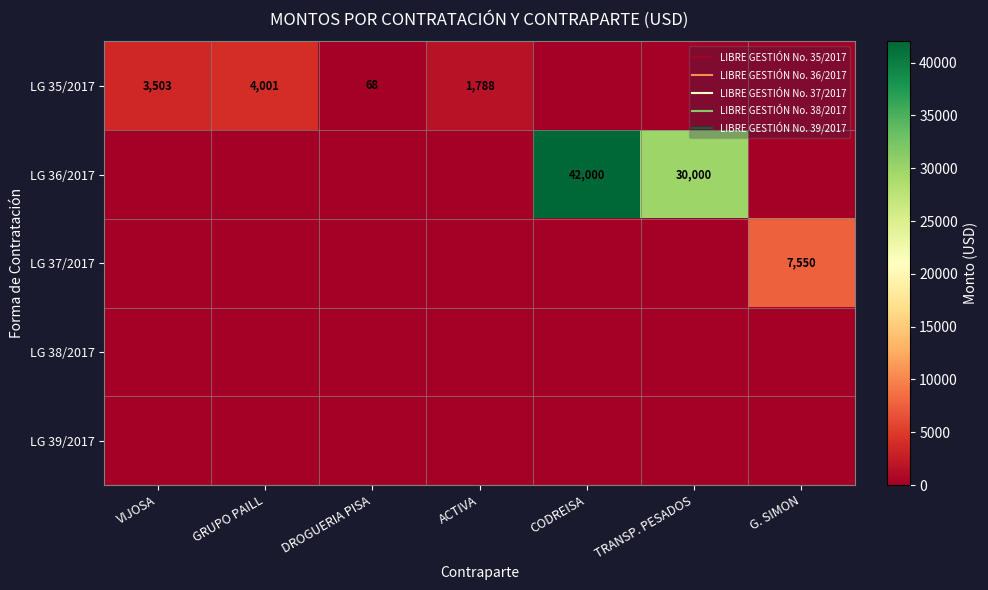

At which label does LG 35/2017 first exceed 68?

VIJOSA